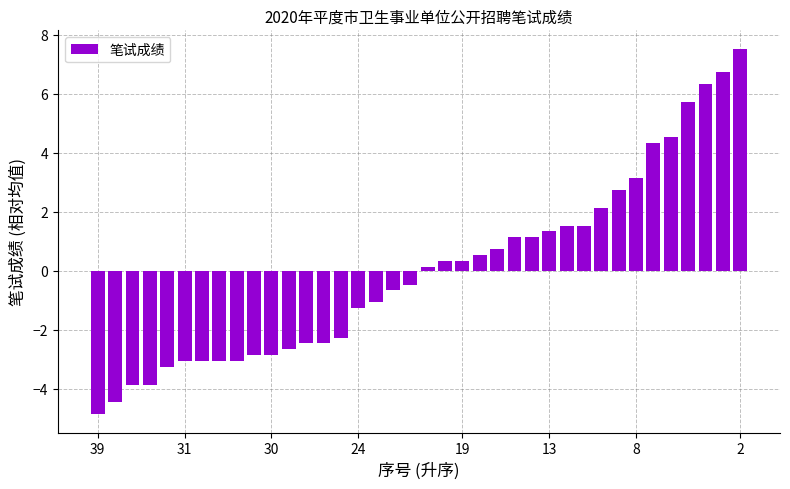

Reading left to right, extract all data points from this chart.

-4.9	-4.5	-3.9	-3.9	-3.3	-3.1	-3.1	-3.1	-3.1	-2.9	-2.9	-2.7	-2.5	-2.5	-2.3	-1.3	-1.1	-0.7	-0.5	0.1	0.3	0.3	0.5	0.7	1.1	1.1	1.3	1.5	1.5	2.1	2.7	3.1	4.3	4.5	5.7	6.3	6.7	7.5